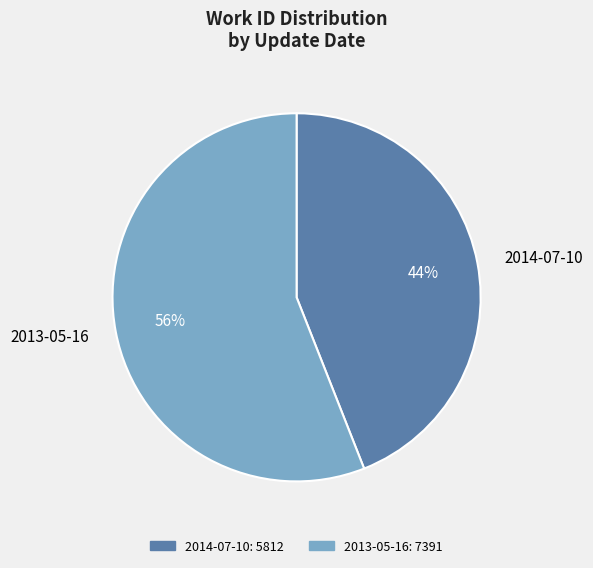

Combined, do 2014-07-10 and 2013-05-16 account for over 50%?

Yes